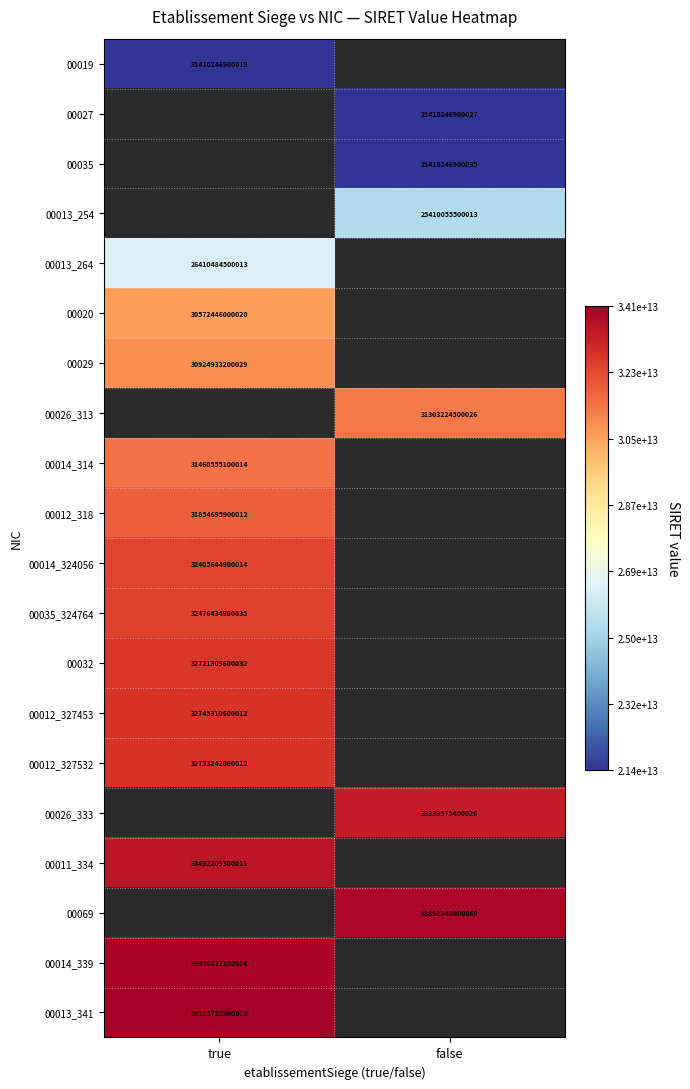

Is it true that 00012_327453 equals 32745310600012 at true?

True